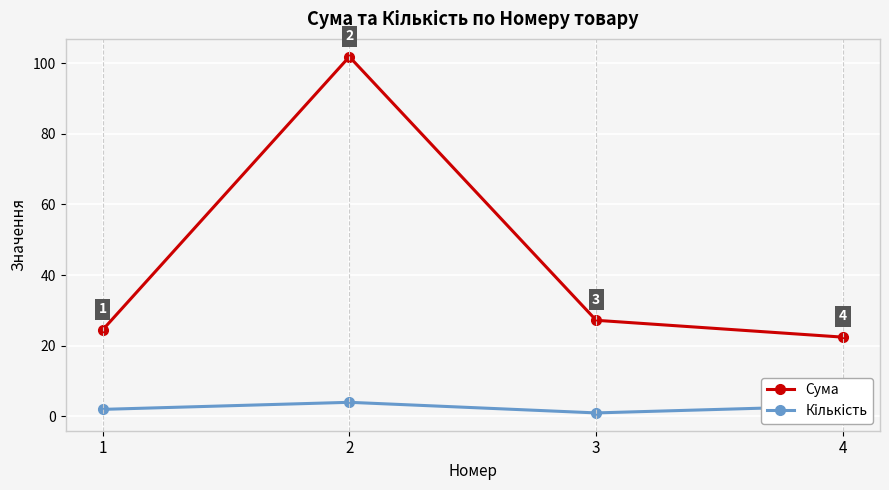

Is it true that Сума equals 27.2 at 3?

True